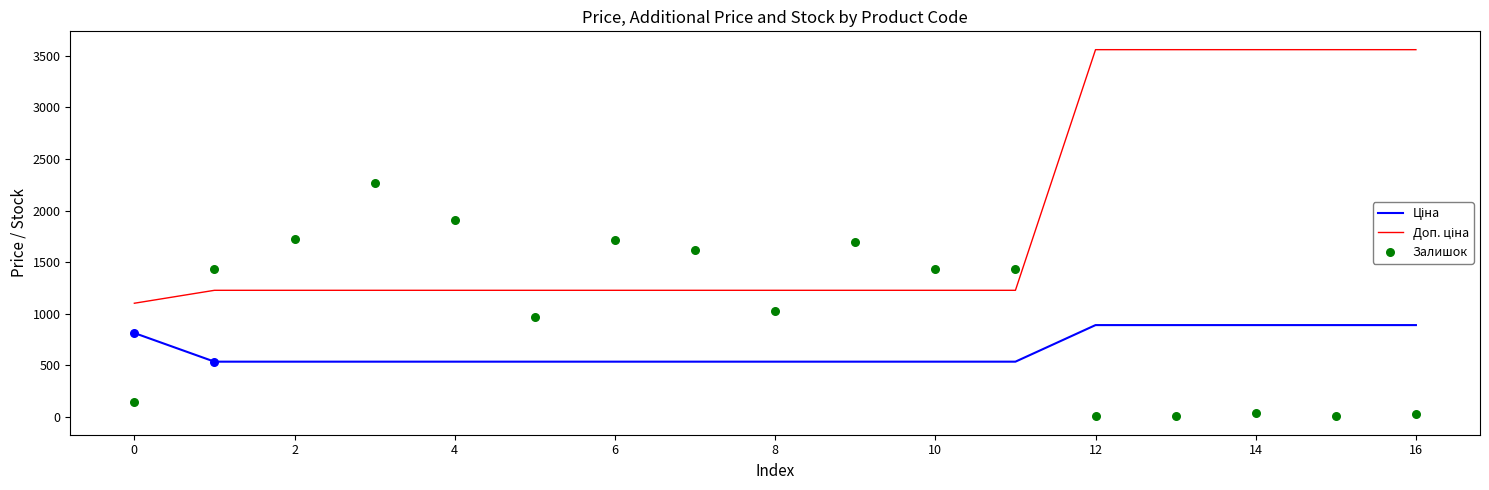

At how many categories does at least one series exceed 747?

17